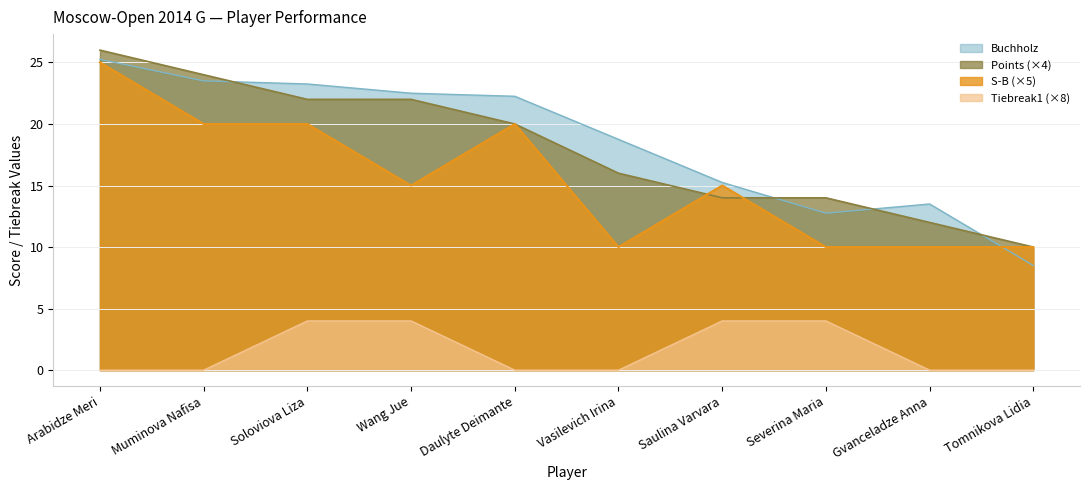

How many lines are shown in the chart?

4